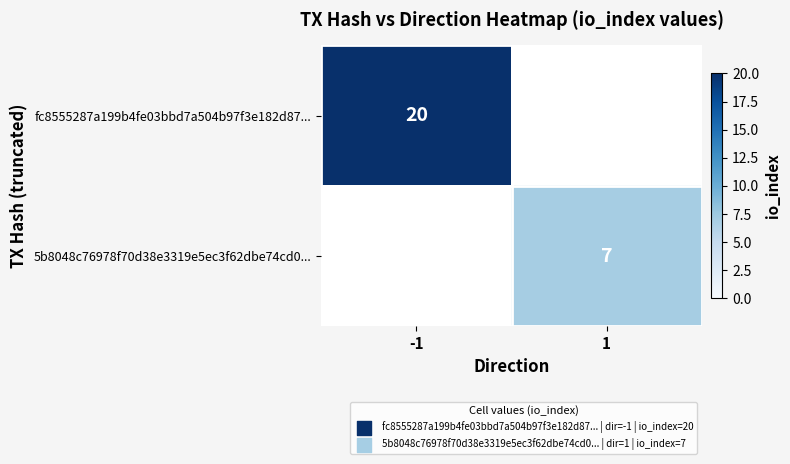

True or false: fc8555287a199b4fe03bbd7a504b97f3e182d87... has a value of 12 at -1.

False